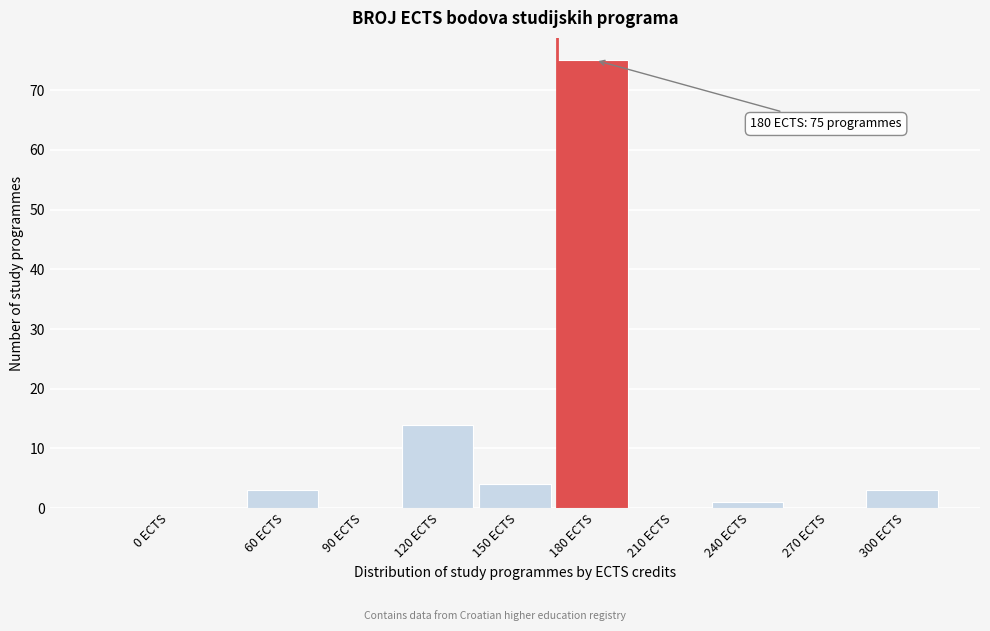

Reading left to right, list all the values displayed in this chart.

0 ECTS=0	60 ECTS=3	90 ECTS=0	120 ECTS=14	150 ECTS=4	180 ECTS=75	210 ECTS=0	240 ECTS=1	270 ECTS=0	300 ECTS=3